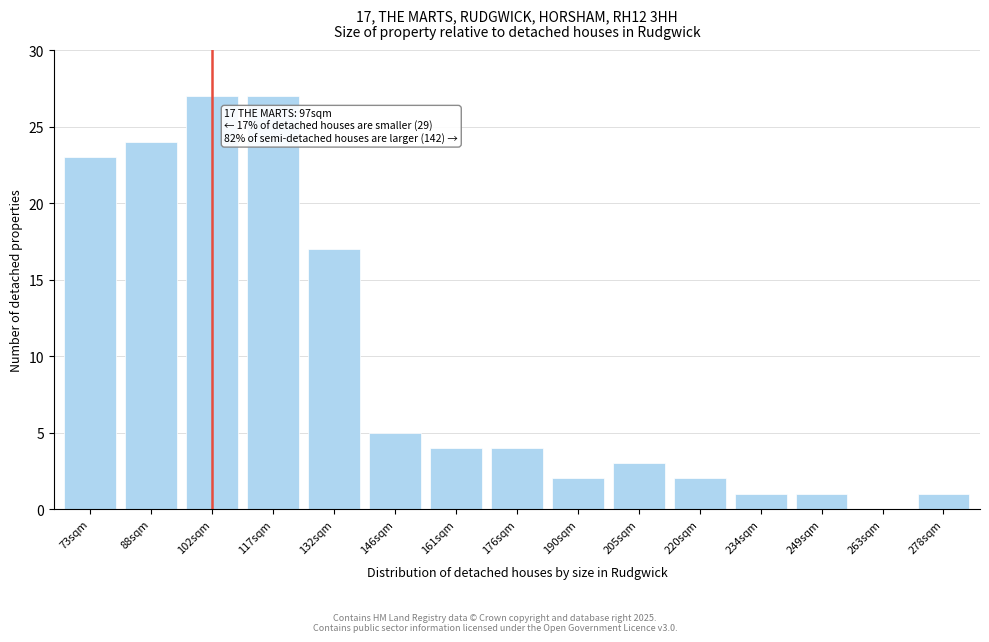

Reading left to right, what are all the values shown in this chart?

73sqm=23	88sqm=24	102sqm=27	117sqm=27	132sqm=17	146sqm=5	161sqm=4	176sqm=4	190sqm=2	205sqm=3	220sqm=2	234sqm=1	249sqm=1	263sqm=0	278sqm=1